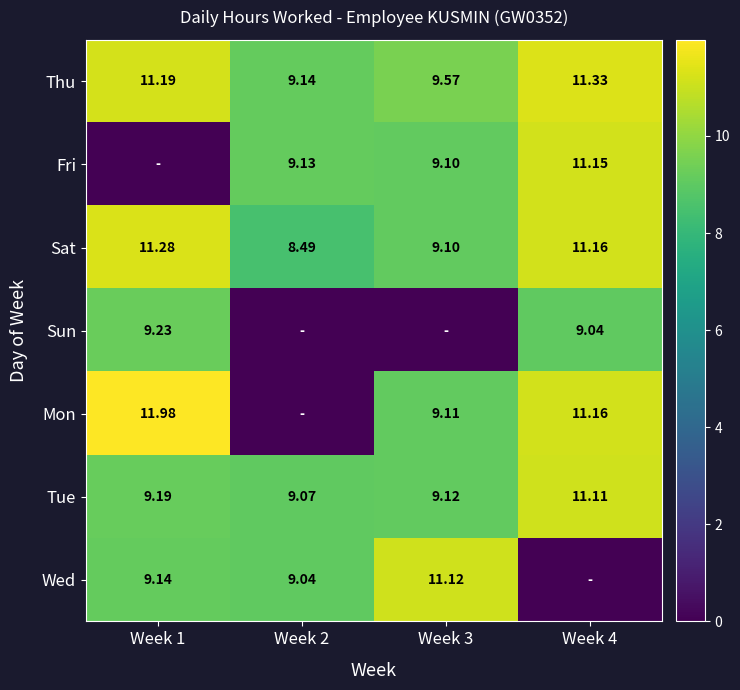

How many data points in Thu are above 11?

2